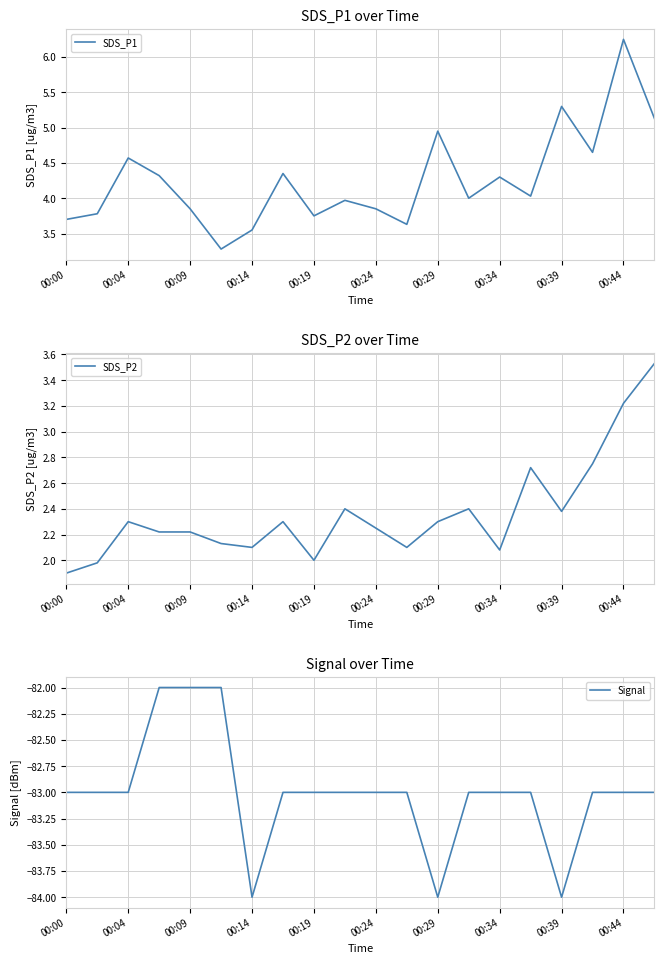

Read the SDS_P1 value at 00:00.

3.7